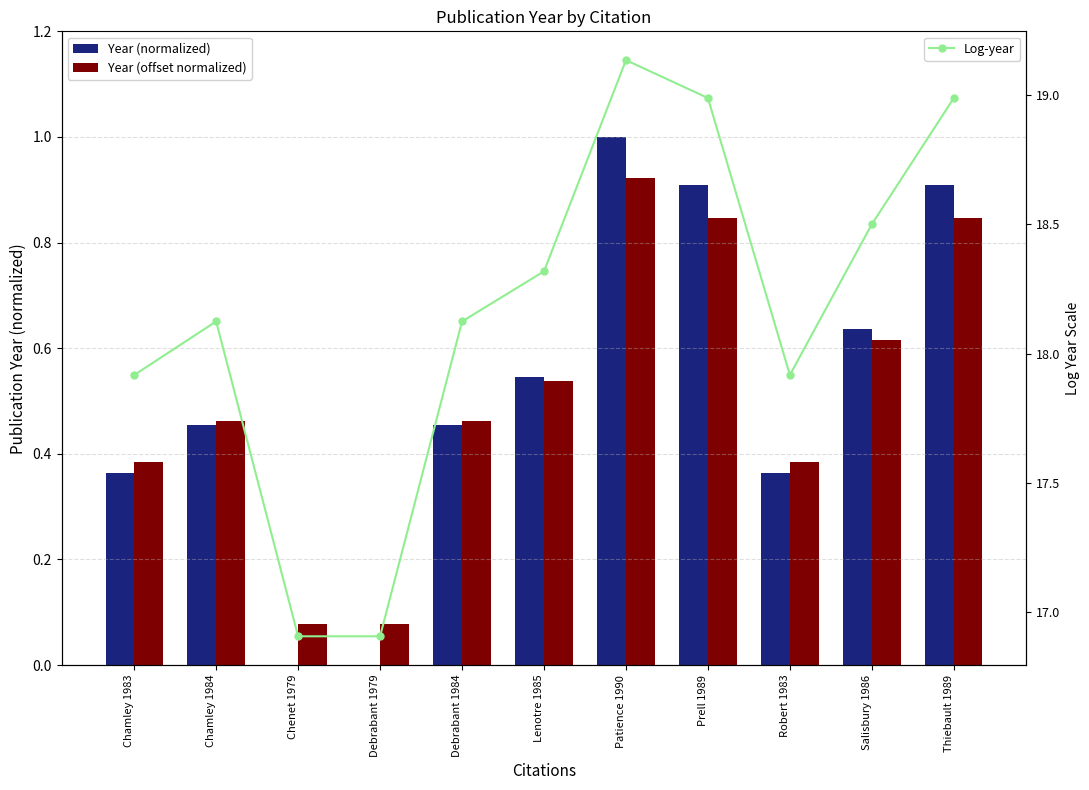

At which label is Year (normalized) closest to 0?

Chenet 1979